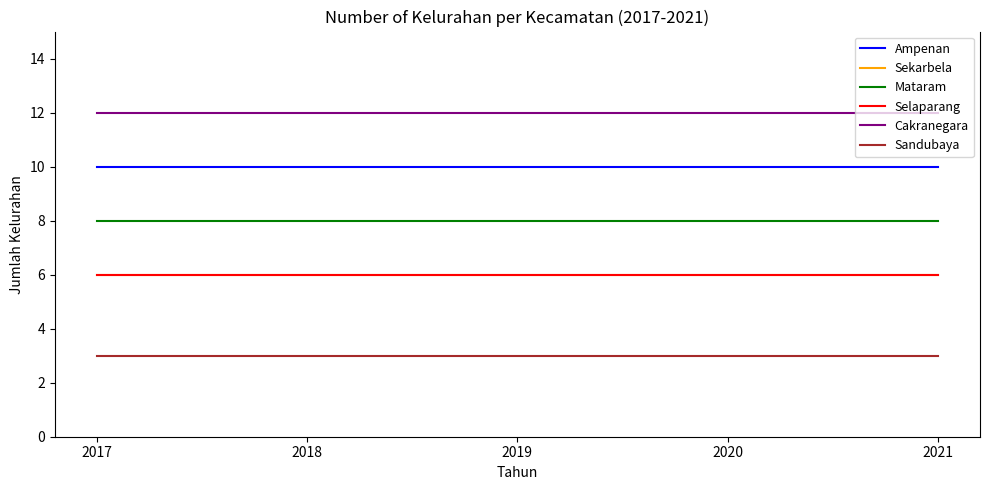

Which series has the widest spread of values?

Ampenan